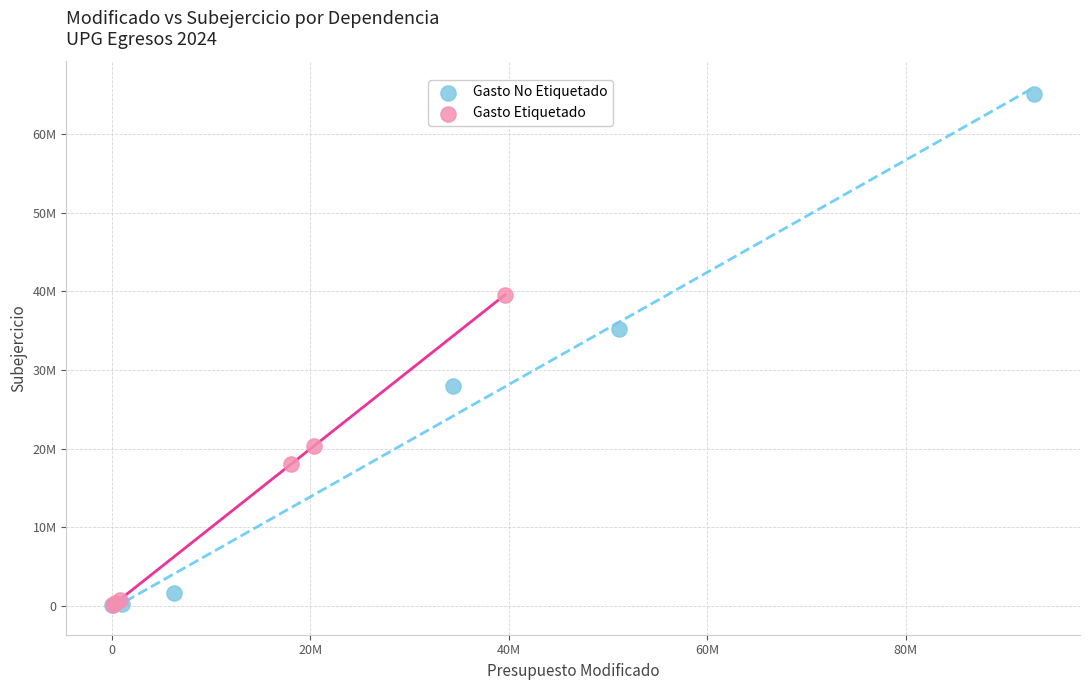

What are all the series names shown in the legend?

Gasto No Etiquetado, Gasto Etiquetado